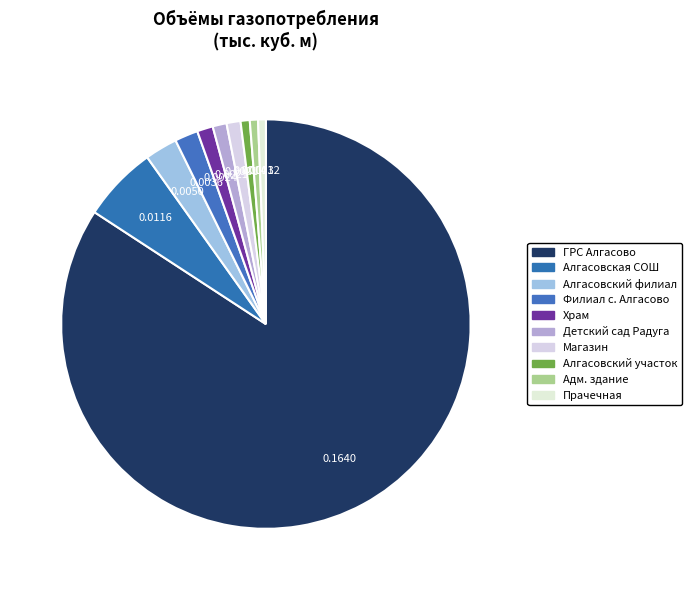

What percentage is the Алгасовская СОШ slice, to the nearest percent?

6%